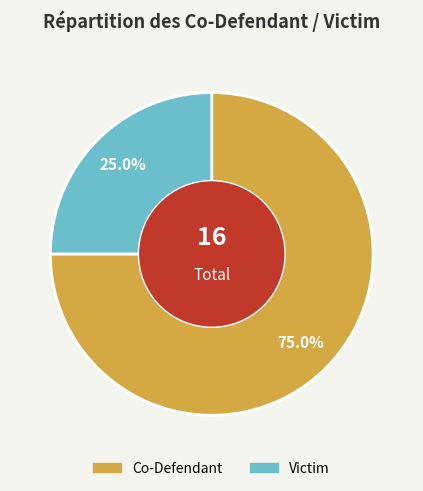

What percentage do Co-Defendant and Victim together represent?

100.0%